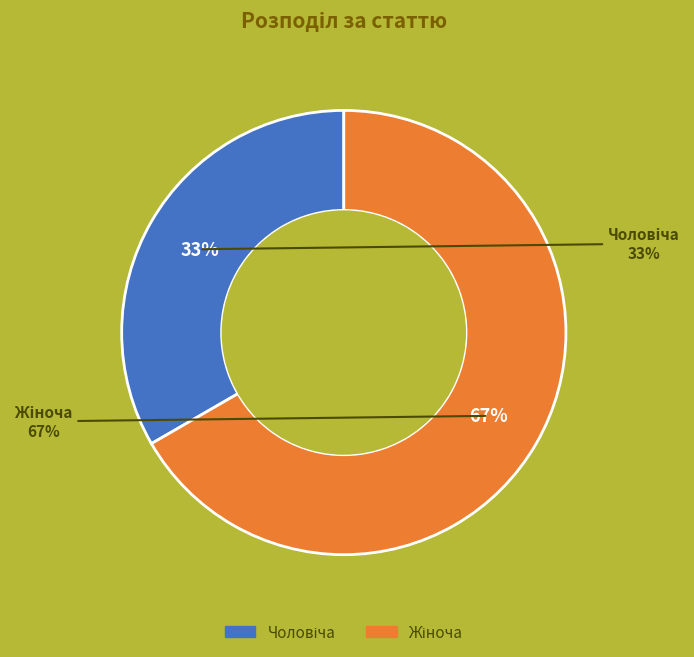

Is there a majority slice in this chart?

Yes